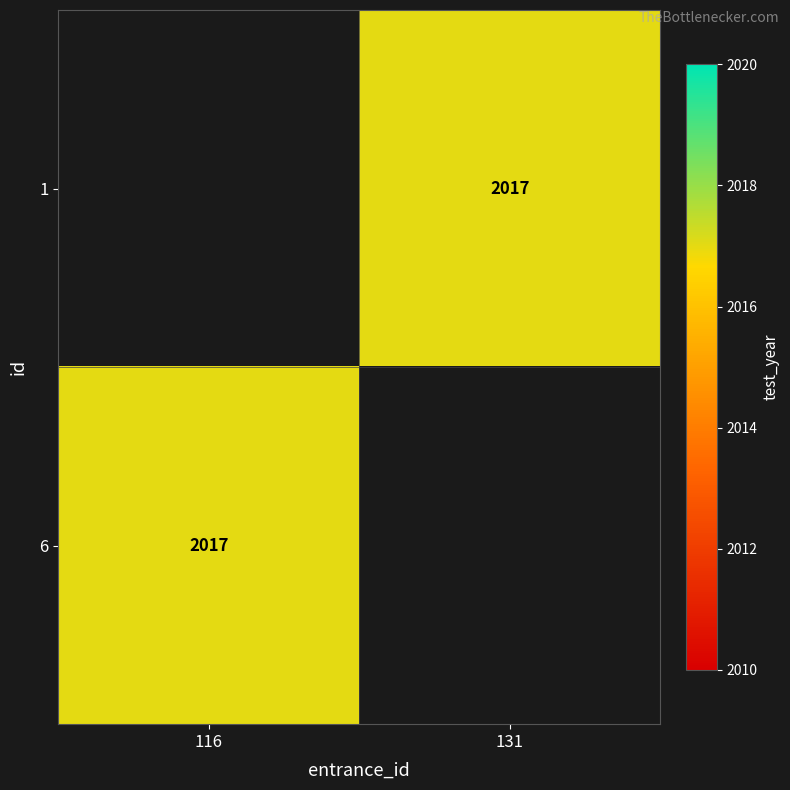

What is the greatest value displayed?

2017